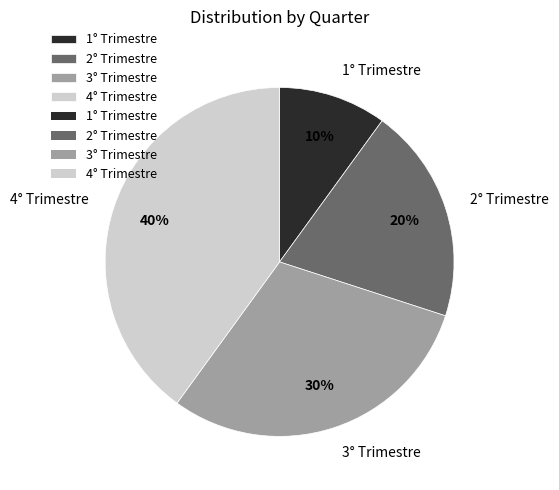

Rank the categories by value from highest to lowest.

4° Trimestre, 3° Trimestre, 2° Trimestre, 1° Trimestre